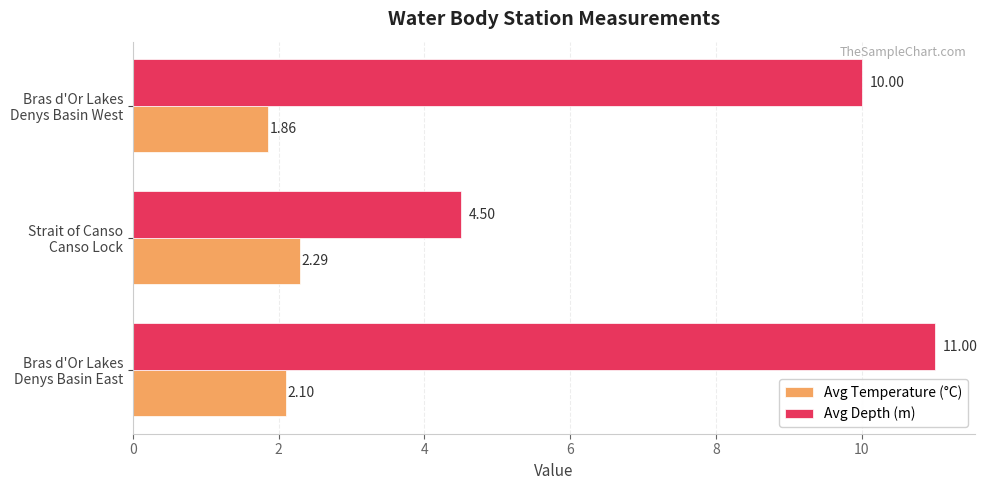

What is the difference between the second highest and minimum values in the Avg Depth (m) series?

5.5